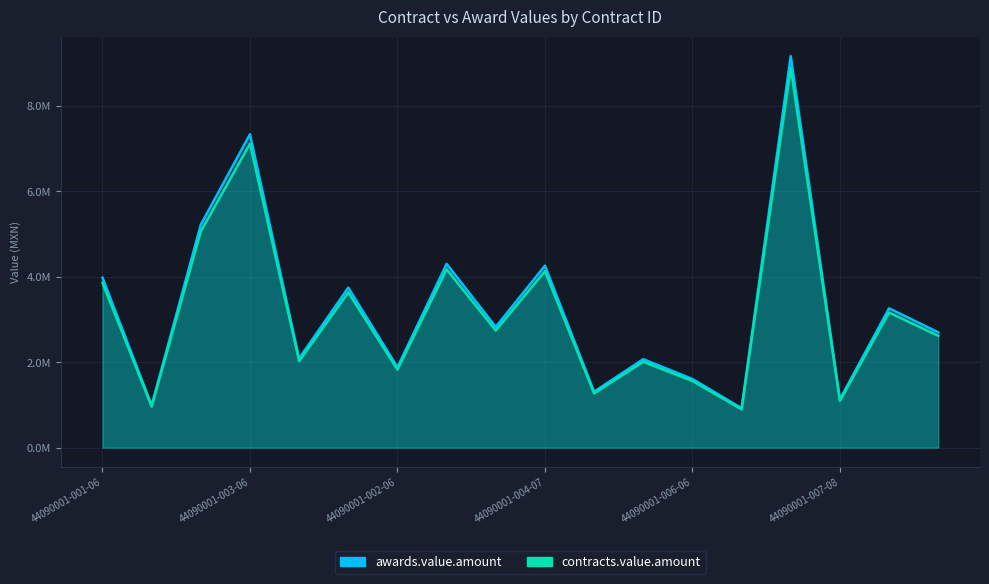

True or false: contracts.value.amount has more than 2 points higher than both neighbors.

True